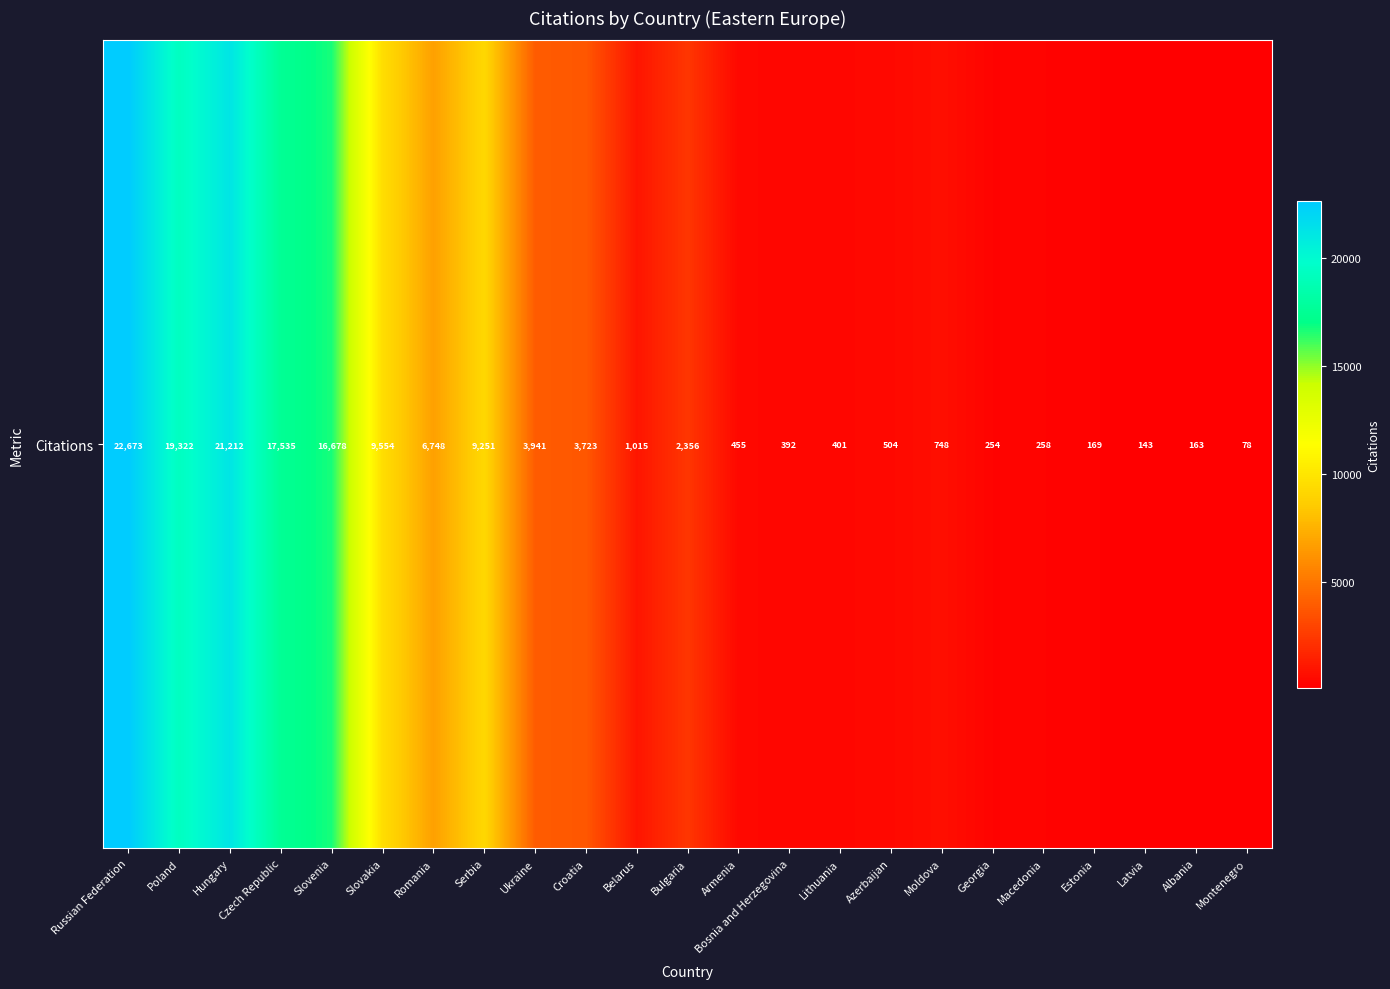

Reading right to left, extract all data points from this chart.

Montenegro=78	Albania=163	Latvia=143	Estonia=169	Macedonia=258	Georgia=254	Moldova=748	Azerbaijan=504	Lithuania=401	Bosnia and Herzegovina=392	Armenia=455	Bulgaria=2356	Belarus=1015	Croatia=3723	Ukraine=3941	Serbia=9251	Romania=6748	Slovakia=9554	Slovenia=16678	Czech Republic=17535	Hungary=21212	Poland=19322	Russian Federation=22673